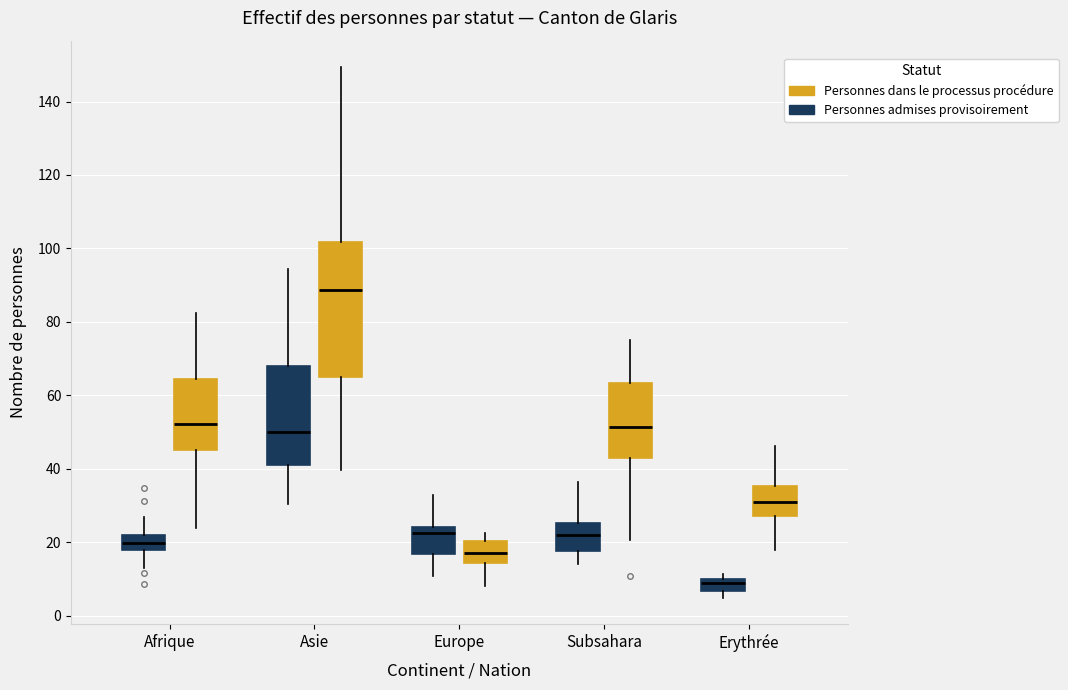

Reading left to right, read every box against the y-axis: the position of its median line, the range the box covers, and the ends of its whiskers. The values are not printed on the chart, so give them approximately, as read against the axis.

Afrique (Personnes admises provisoirement): median 20, box 18 to 22, whiskers 12 to 26
Afrique (Personnes dans le processus procédure): median 52, box 46 to 64, whiskers 24 to 82
Asie (Personnes admises provisoirement): median 50, box 40 to 68, whiskers 30 to 94
Asie (Personnes dans le processus procédure): median 88, box 64 to 102, whiskers 40 to 150
Europe (Personnes admises provisoirement): median 22, box 16 to 24, whiskers 10 to 32
Europe (Personnes dans le processus procédure): median 18, box 14 to 20, whiskers 8 to 22
Subsahara (Personnes admises provisoirement): median 22, box 18 to 26, whiskers 14 to 36
Subsahara (Personnes dans le processus procédure): median 52, box 44 to 64, whiskers 20 to 74
Erythrée (Personnes admises provisoirement): median 8, box 6 to 10, whiskers 4 to 12
Erythrée (Personnes dans le processus procédure): median 30, box 28 to 36, whiskers 18 to 46